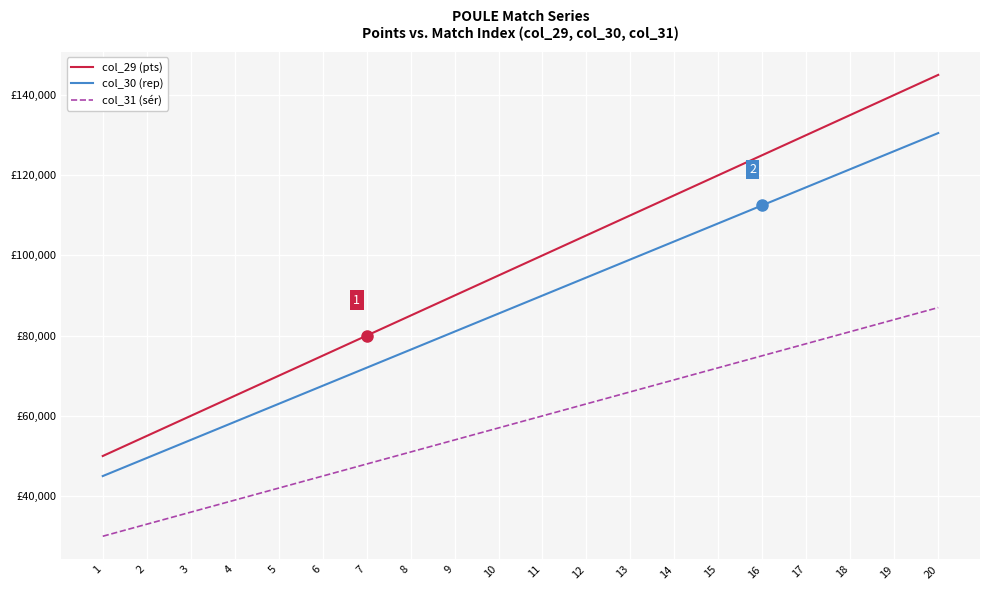

What are all the series names shown in the legend?

col_29 (pts), col_30 (rep), col_31 (sér)